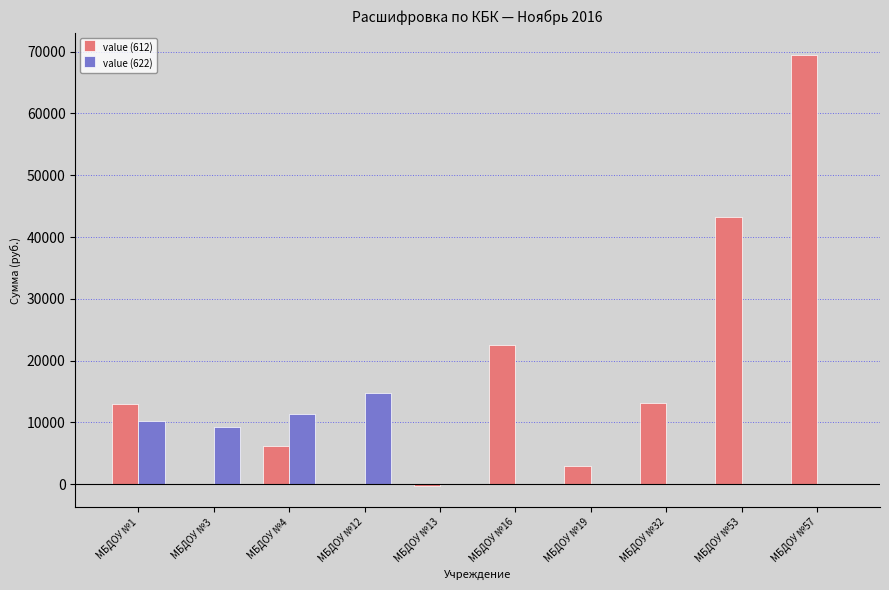

What is the maximum value for value (612)?

69476.0